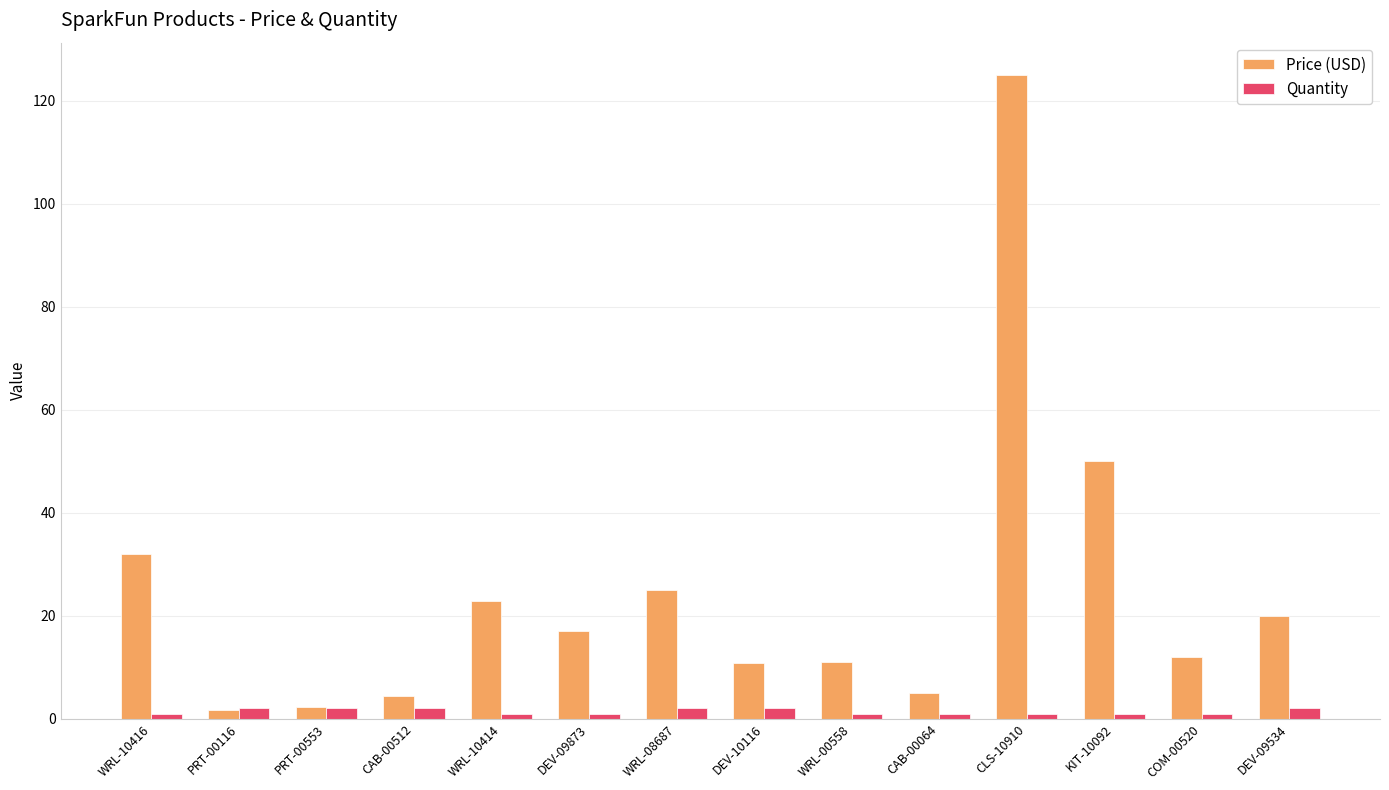

The value of Price (USD) at DEV-09873 is 28.2. True or false?

False